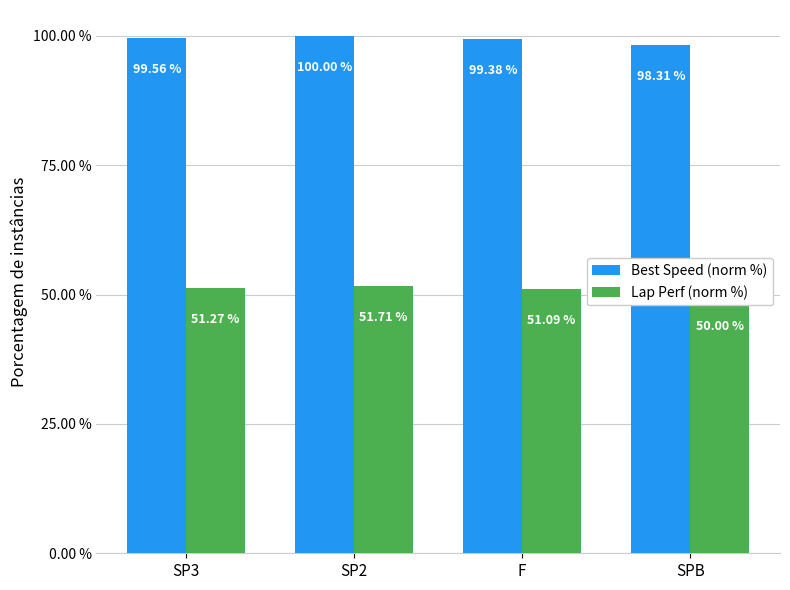

At which category is the sum across all series the highest?

SP2